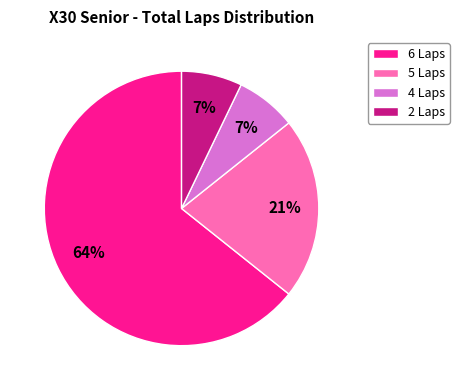

Count the number of slices in the pie.

4